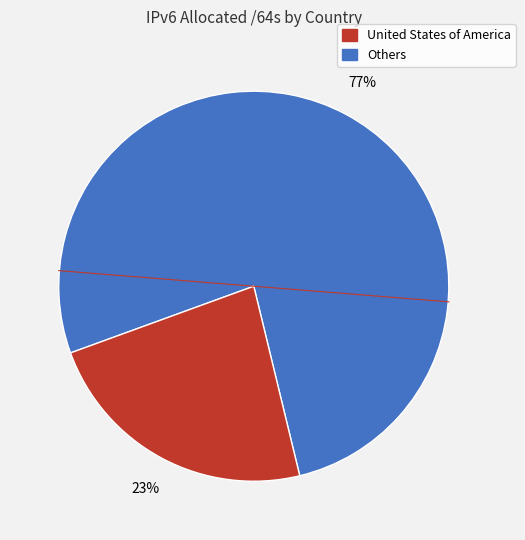

To the nearest percent, what is the difference between the largest and smallest slice percentages?

54%